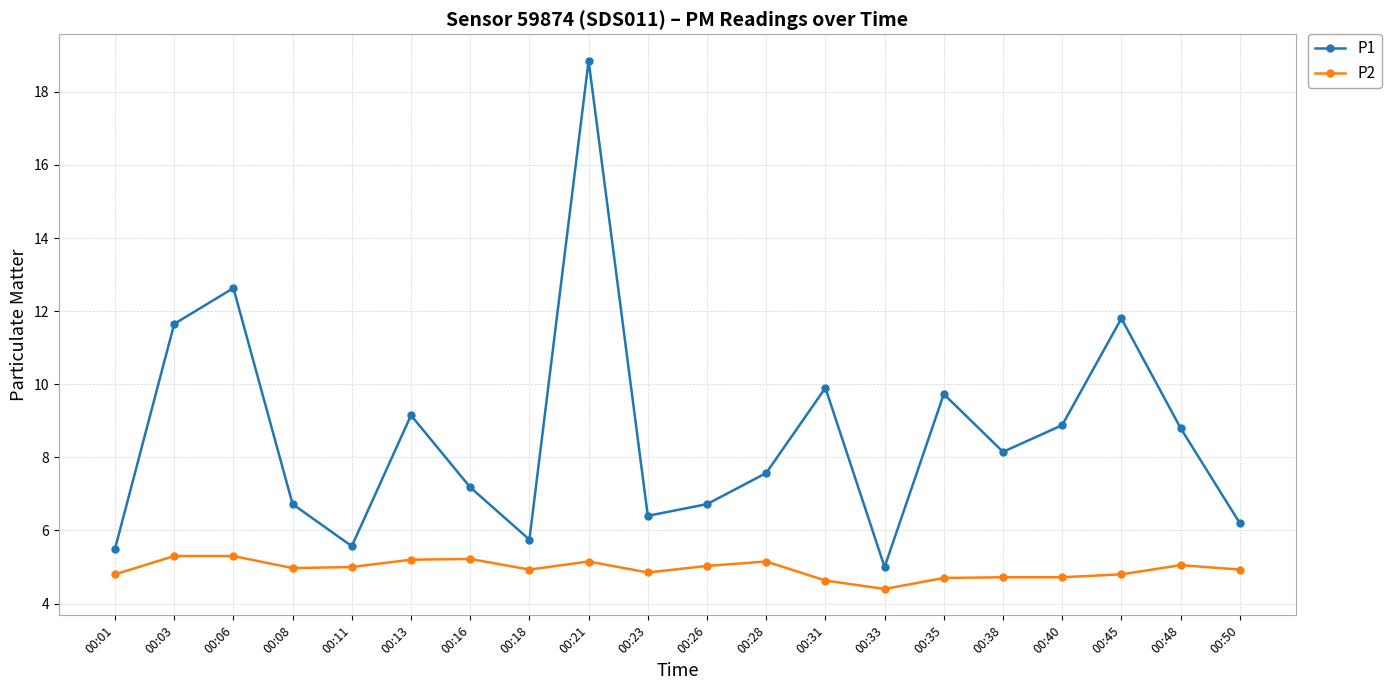

What is the value of the P1 point at the 4th from the left?

6.7